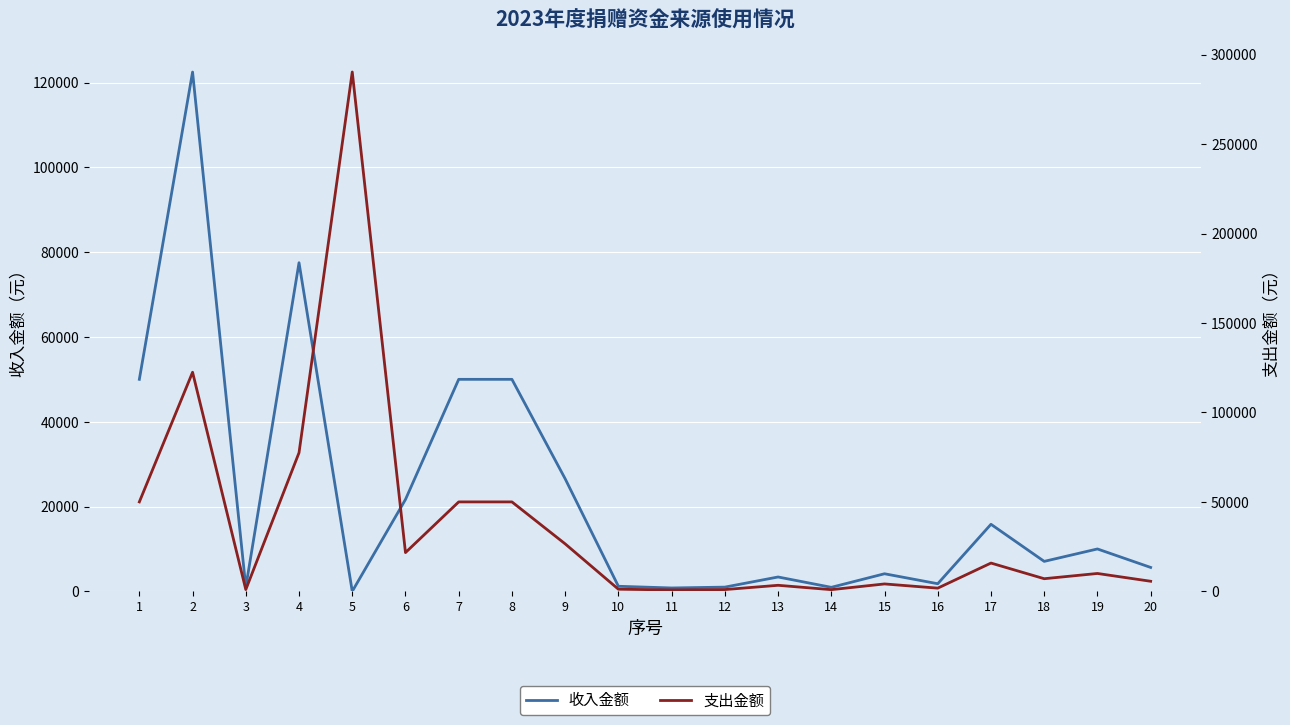

Which series changed the most between 7 and 16?

收入金额